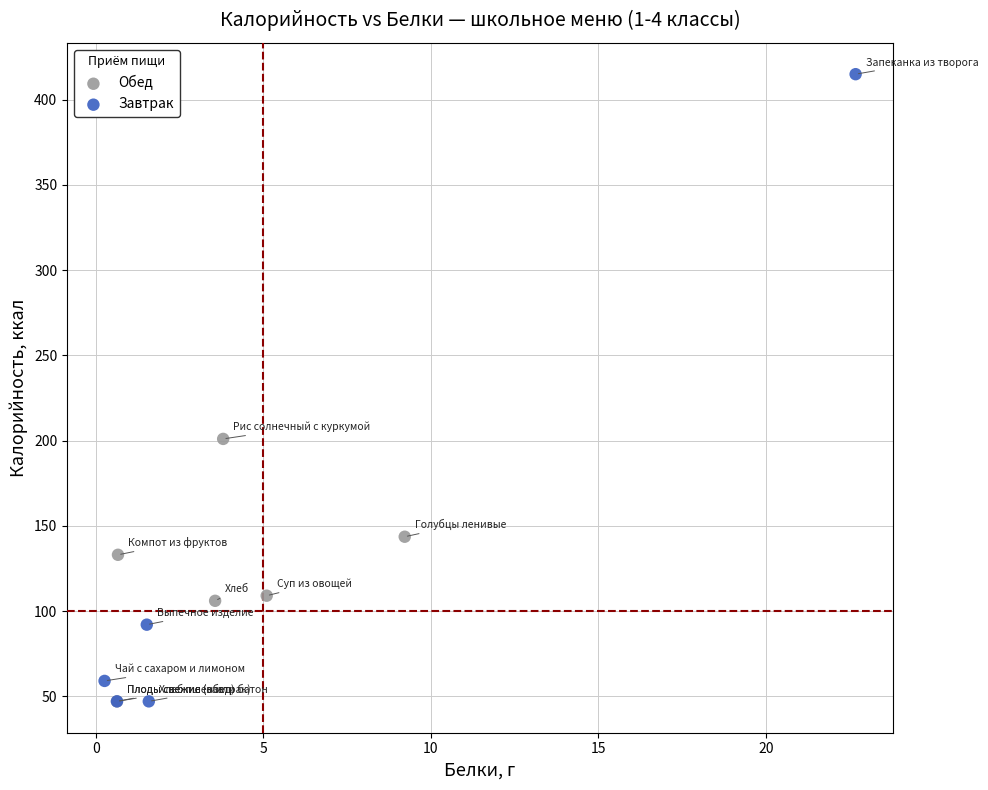

Which series contains the highest Y value?

Завтрак